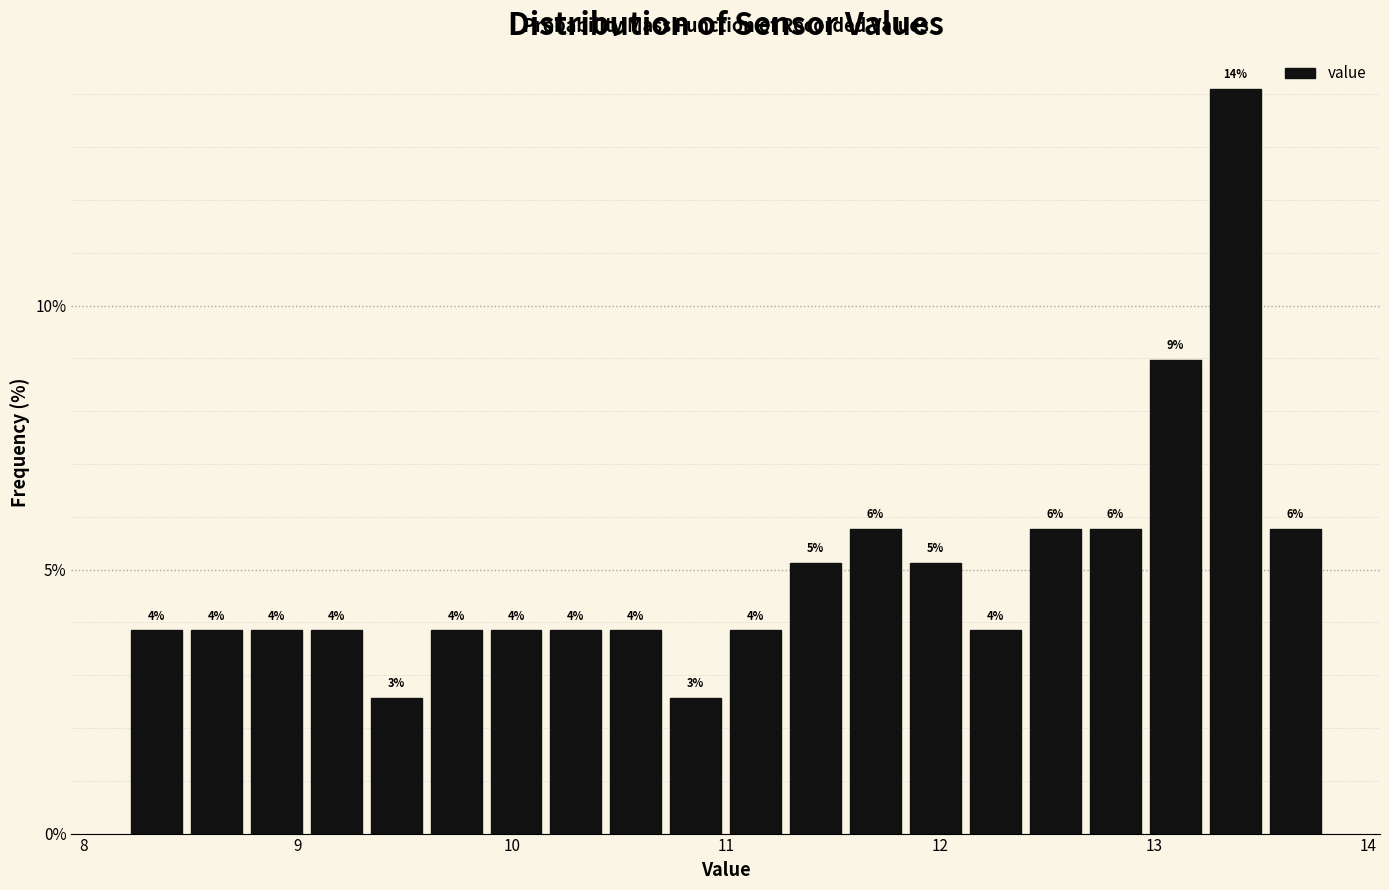

Read against the x-axis, roughly where is the centre of the tallest bar?

13.4